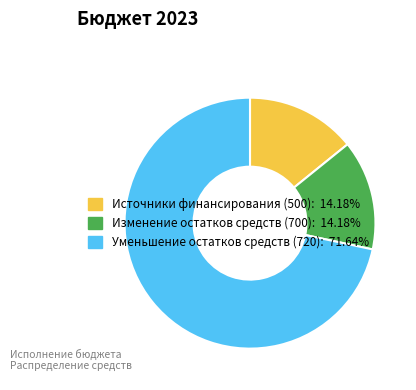

Combined, do Изменение остатков средств (700): 14.18% and Источники финансирования (500): 14.18% account for over 50%?

No